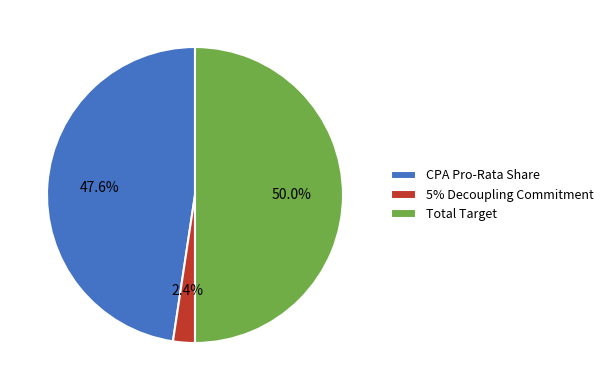

To the nearest percent, what is the difference between the 5% Decoupling Commitment and CPA Pro-Rata Share slice percentages?

45%